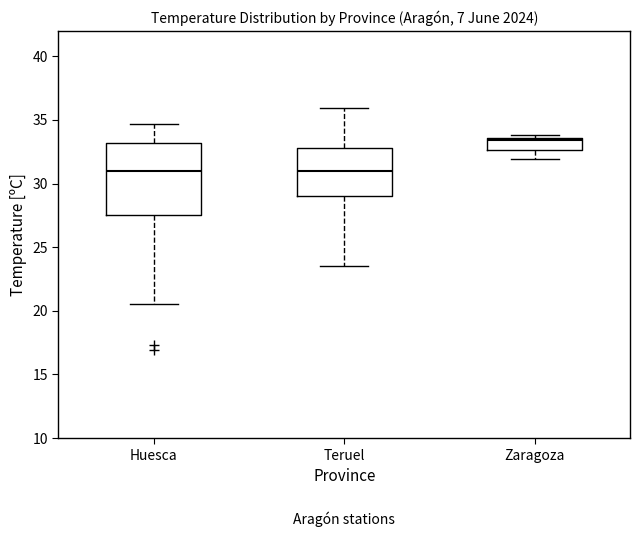

Comparing the boxes themselves (not the whiskers), which one is the tallest?

Huesca